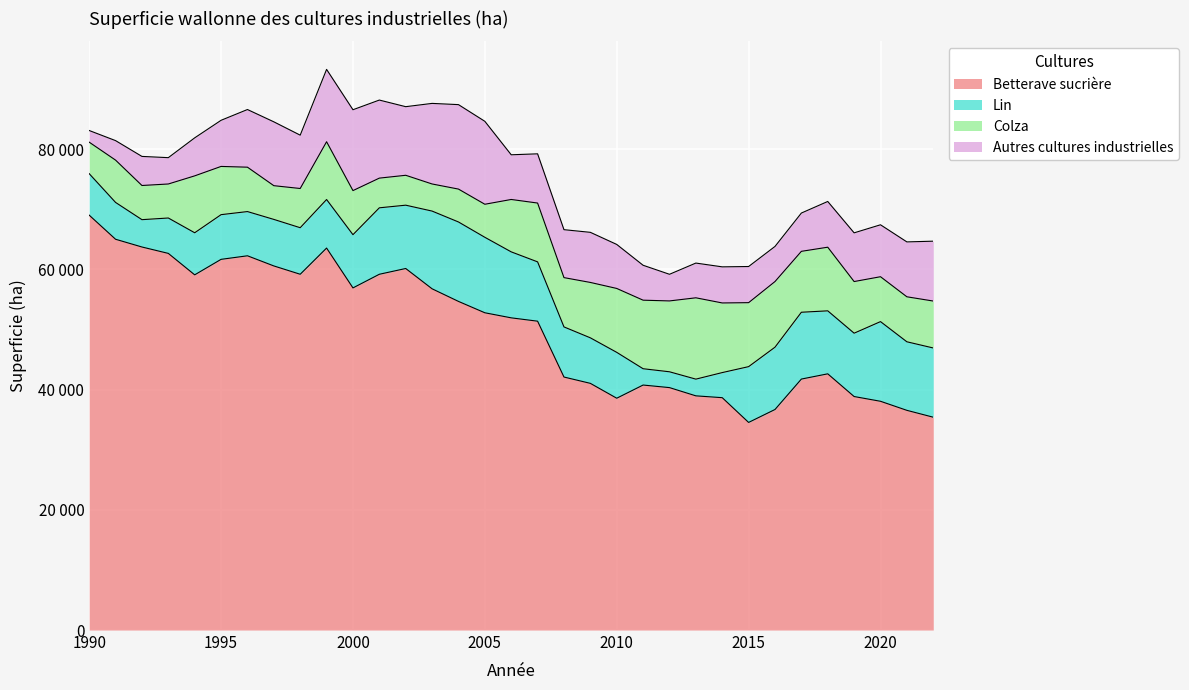

In Betterave sucrière, how many points are higher than both neighbors (excluding endpoints)?

5